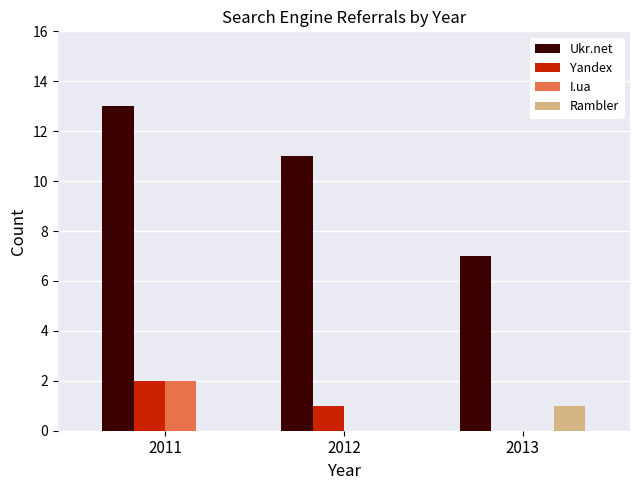

What is the maximum value for Ukr.net?

13